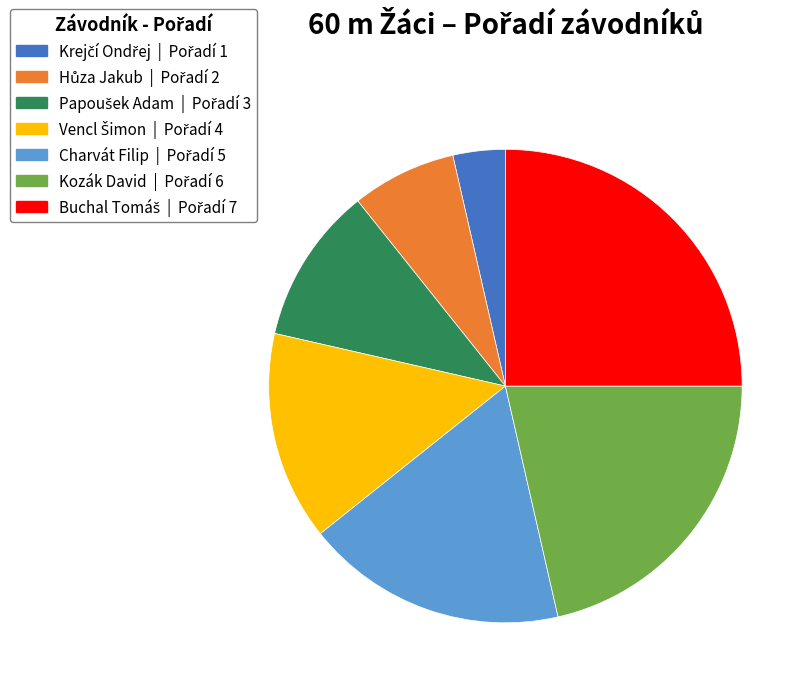

How many segments does this pie chart have?

7